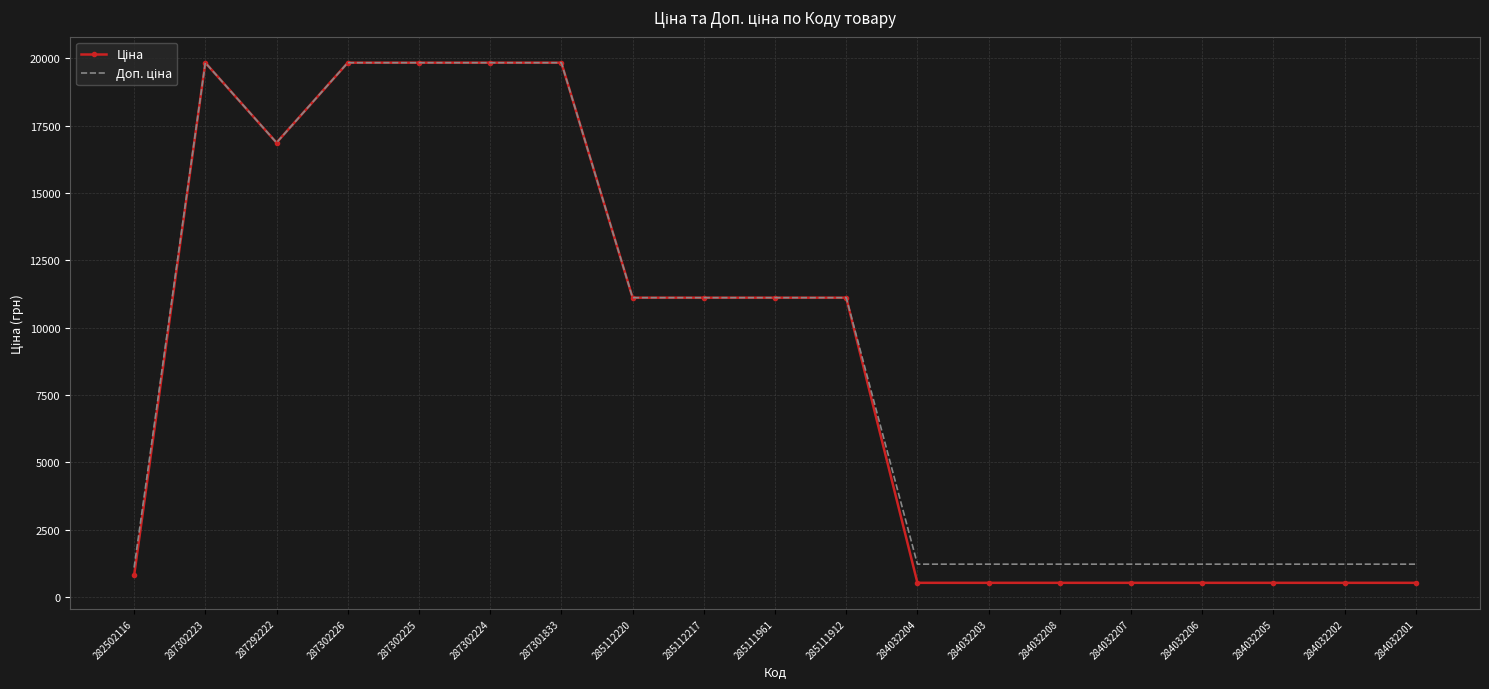

What is the smallest value displayed?

535.4